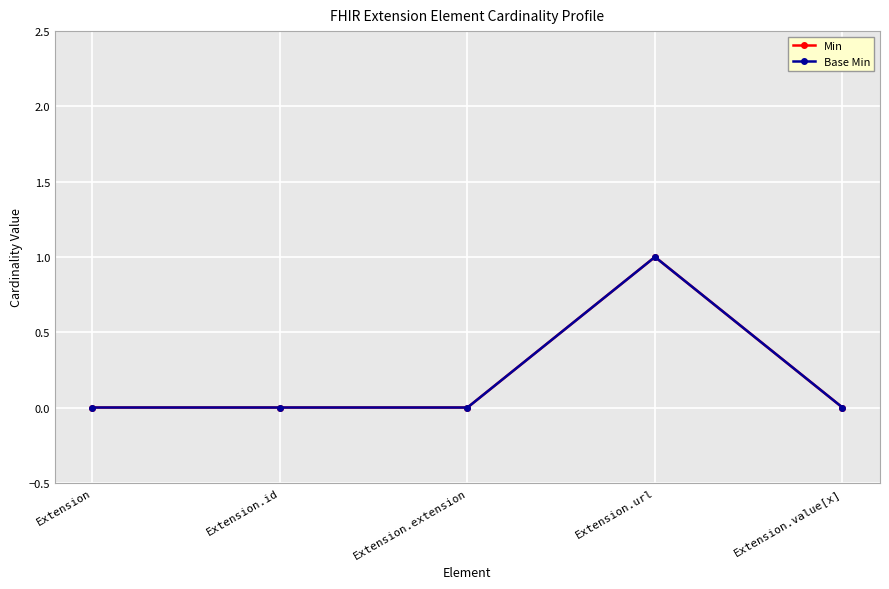

Which series has the largest total across all categories?

Min